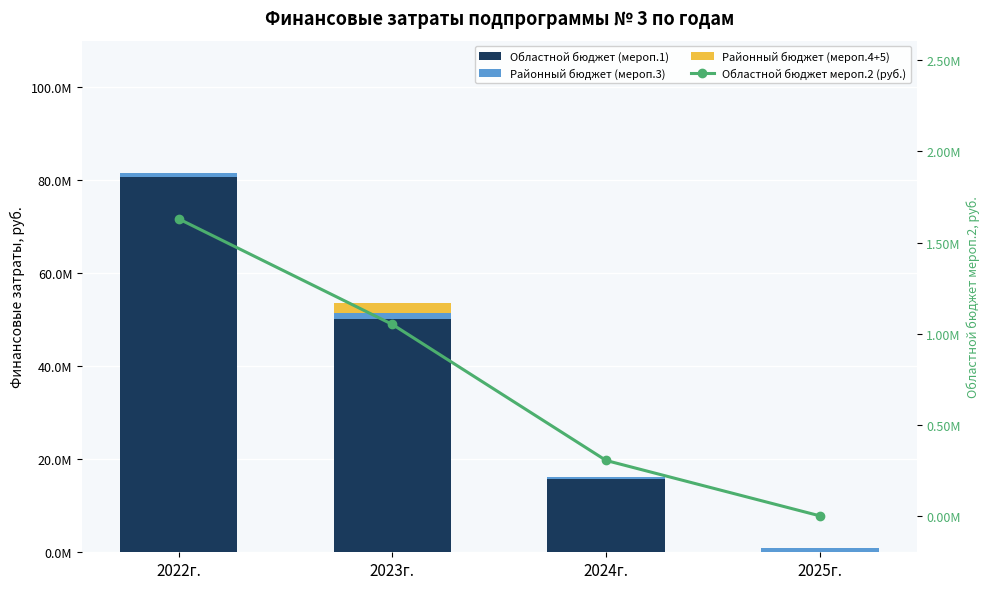

The Районный бюджет (мероп.3) series shows 600000.0 at 2024г.. True or false?

True